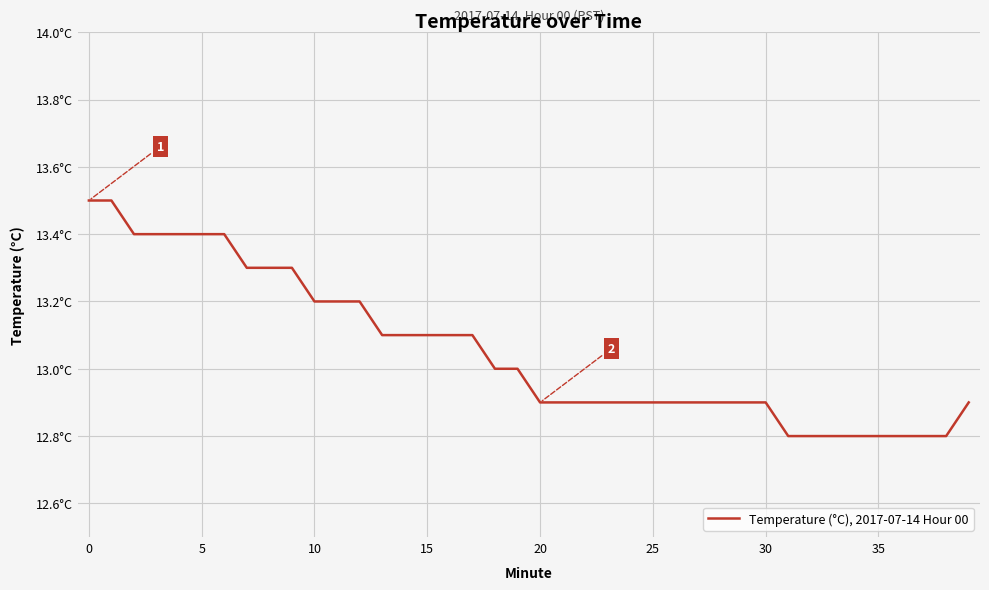

Does the chart have visible grid lines?

Yes